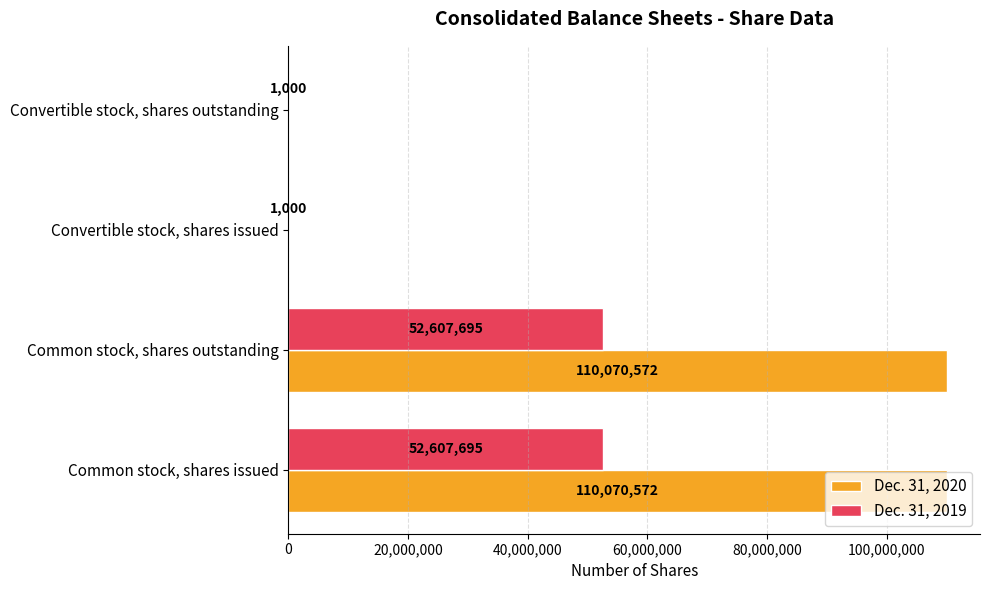

Which series has the largest total across all categories?

Dec. 31, 2020